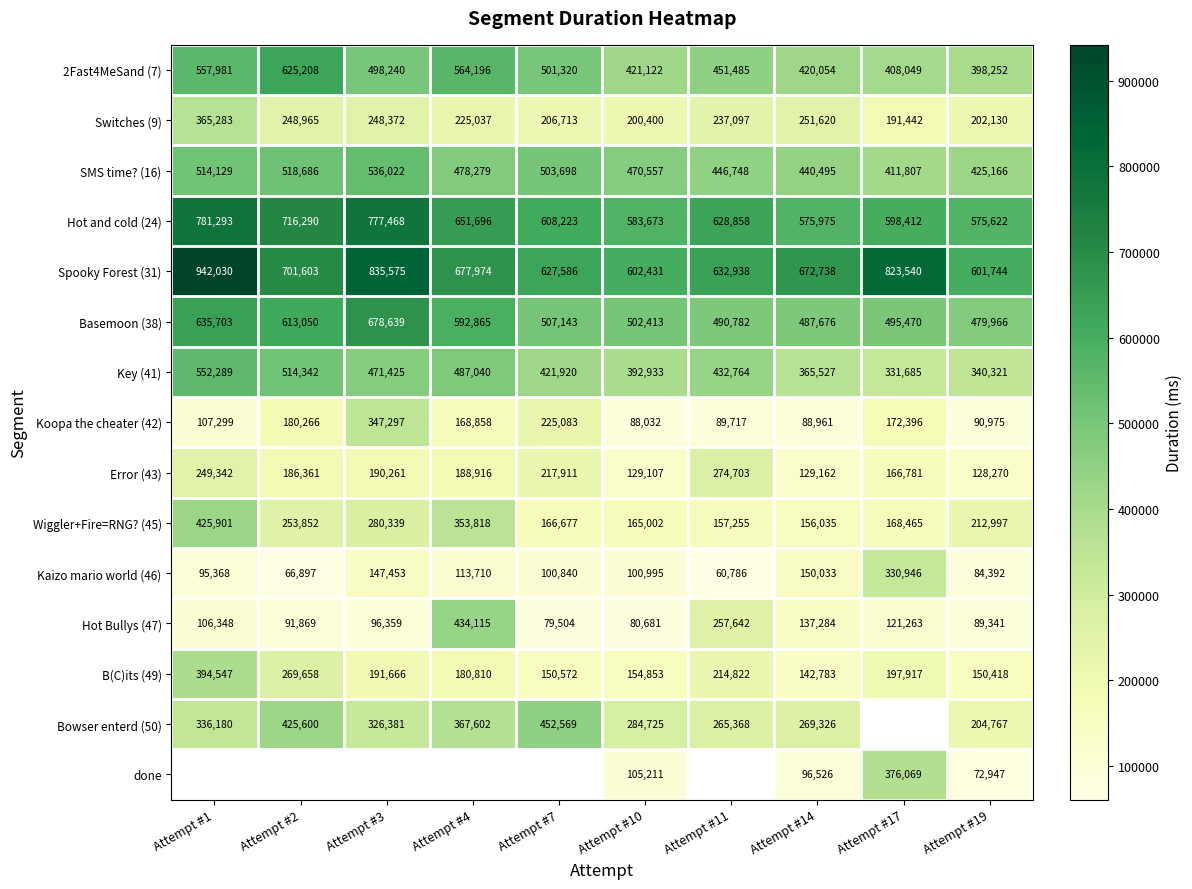

Between Attempt #10 and Attempt #19, which series saw the biggest shift?

Bowser enterd (50)